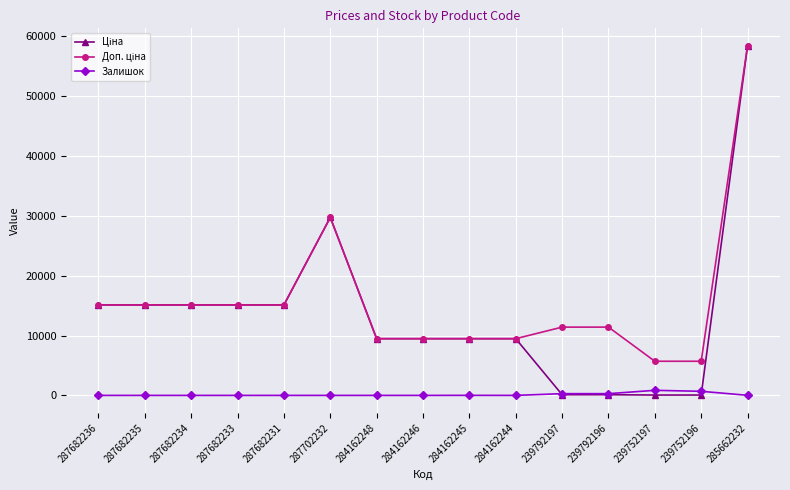

What is the total value across all series at 287702232?

59494.5